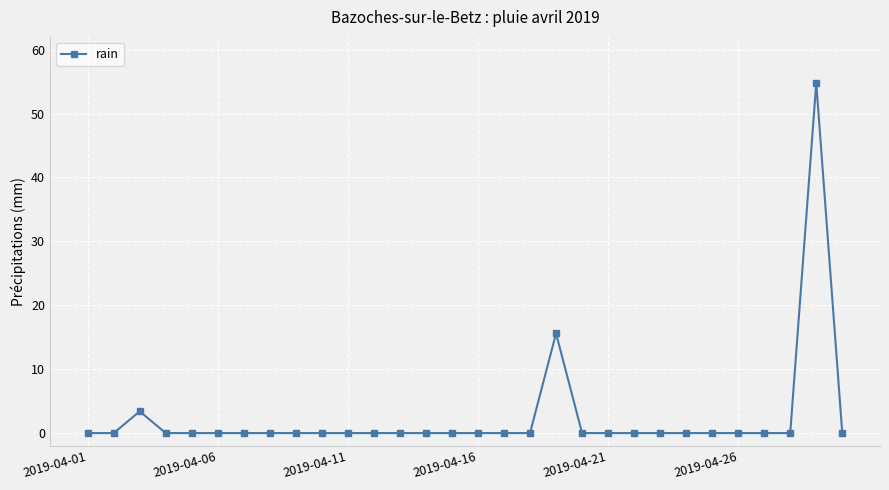

What is the difference between the maximum and minimum values?

54.8